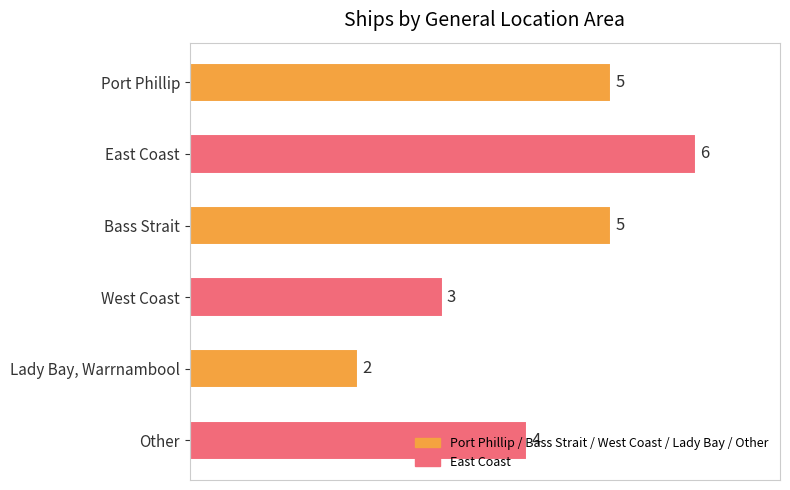

What is the sum of all values?

25